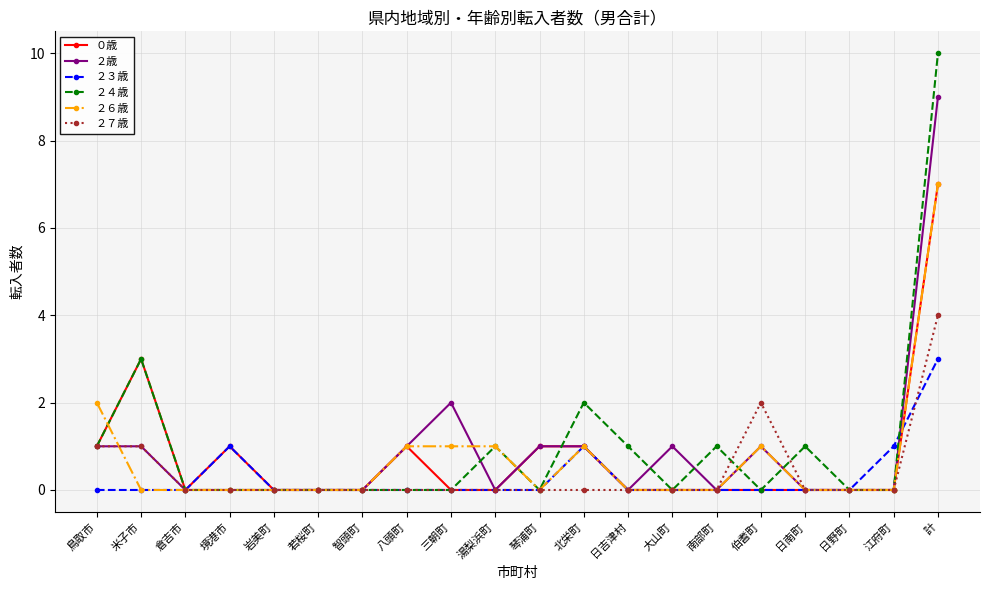

Reading left to right, transcribe all the data shown in this chart.

０歳: 1	3	0	1	0	0	0	1	0	0	1	1	0	0	0	0	0	0	0	7
２歳: 1	1	0	0	0	0	0	1	2	0	1	1	0	1	0	1	0	0	0	9
２３歳: 0	0	0	1	0	0	0	0	0	0	0	1	0	0	0	0	0	0	1	3
２４歳: 1	3	0	0	0	0	0	0	0	1	0	2	1	0	1	0	1	0	0	10
２６歳: 2	0	0	0	0	0	0	1	1	1	0	1	0	0	0	1	0	0	0	7
２７歳: 1	1	0	0	0	0	0	0	0	0	0	0	0	0	0	2	0	0	0	4